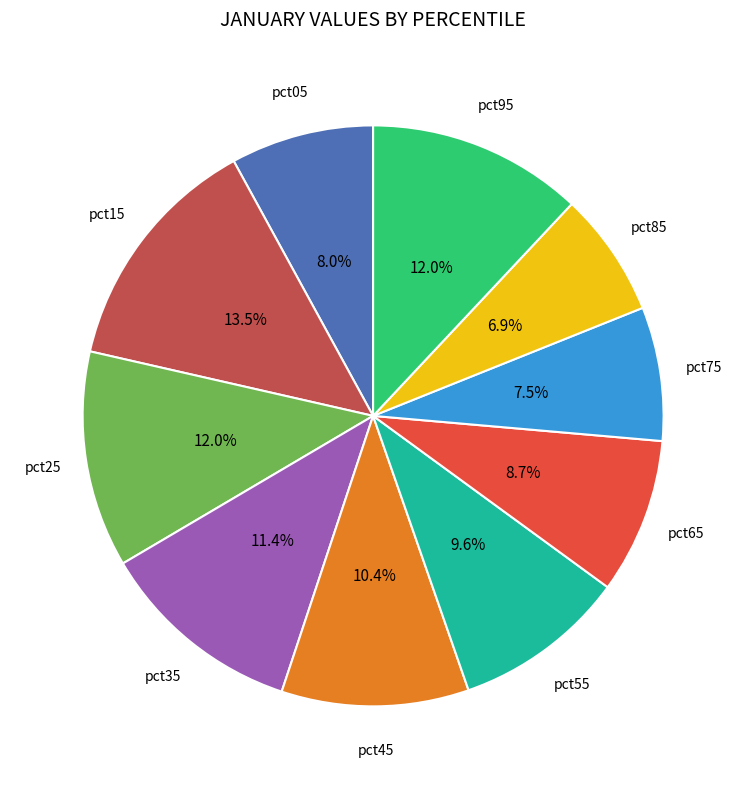

Does any single category account for the majority?

No